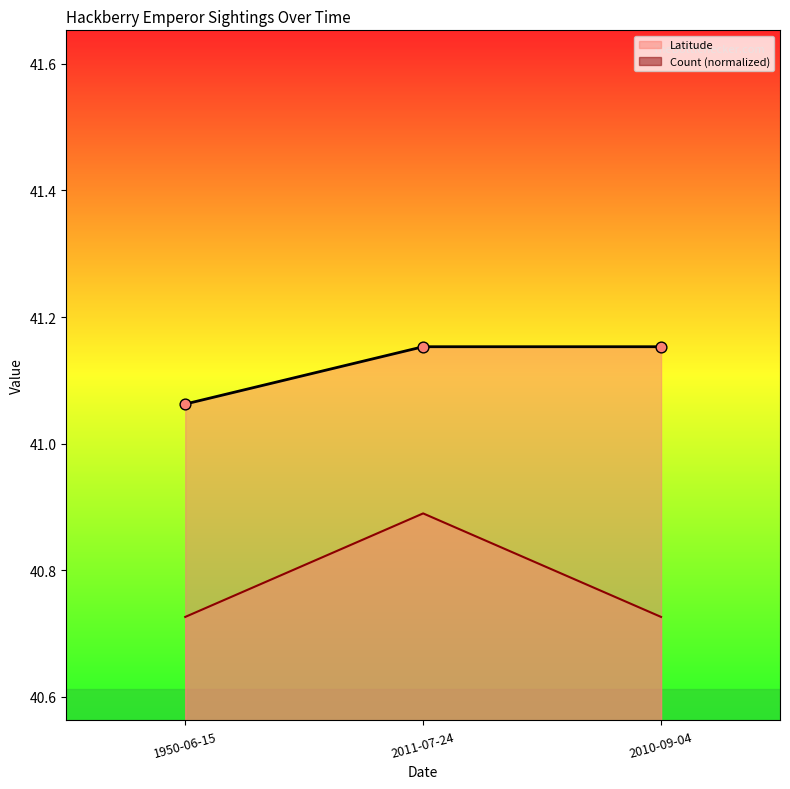

Is the value of Count at 2010-09-04 greater than the value of Latitude at 2011-07-24?

No